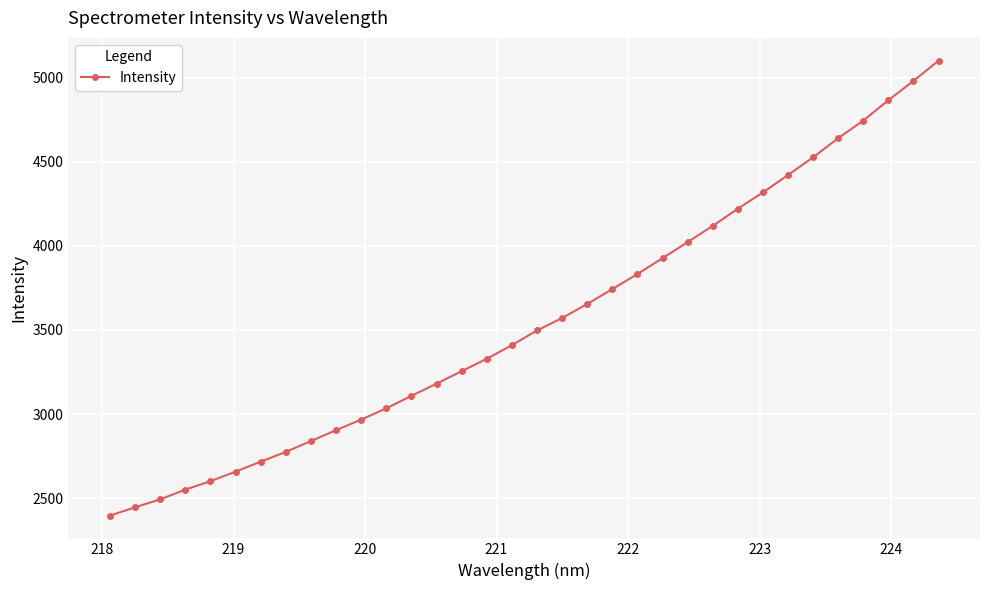

What is the value of the 13th point from the left?

3108.1